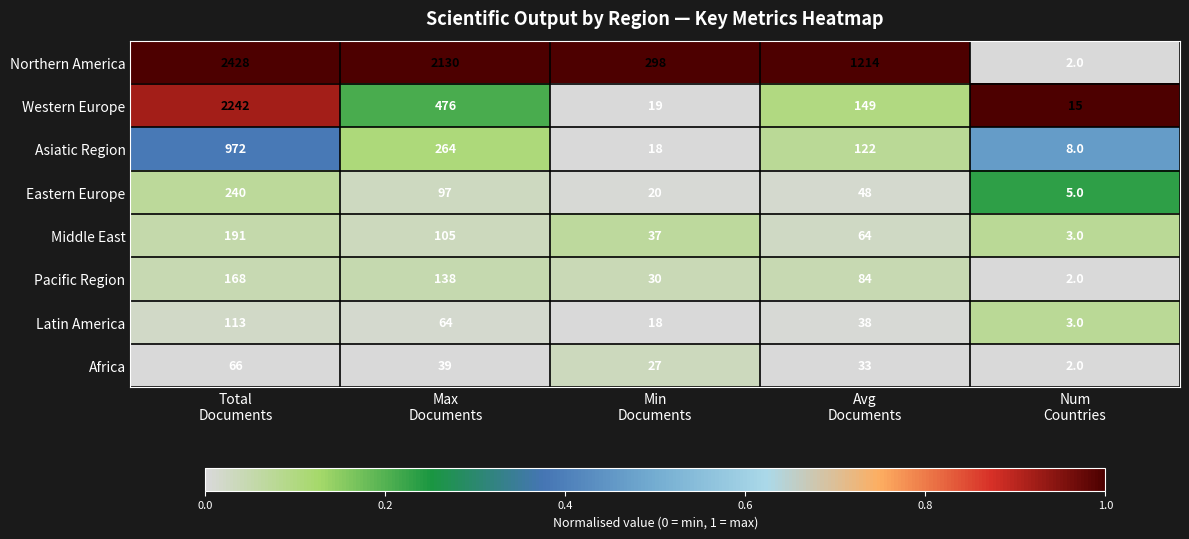

What is the difference between the maximum and minimum values in the Pacific Region series?

166